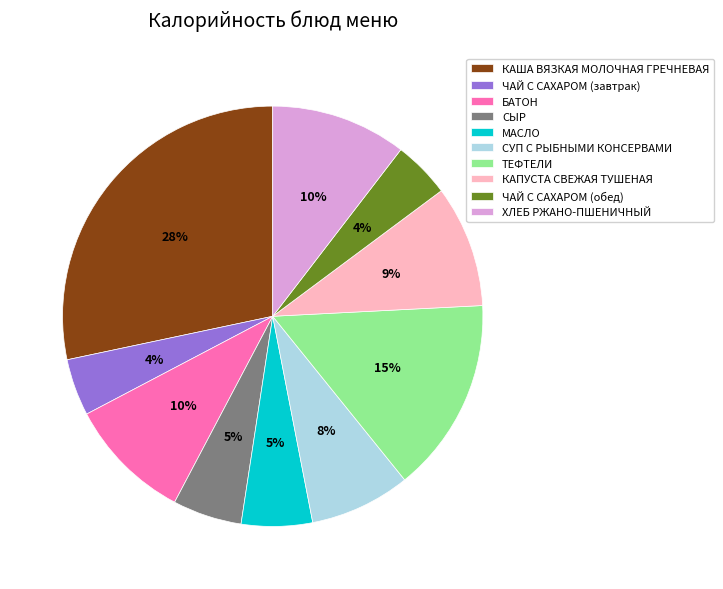

Which has a higher value, КАПУСТА СВЕЖАЯ ТУШЕНАЯ or ХЛЕБ РЖАНО-ПШЕНИЧНЫЙ?

ХЛЕБ РЖАНО-ПШЕНИЧНЫЙ